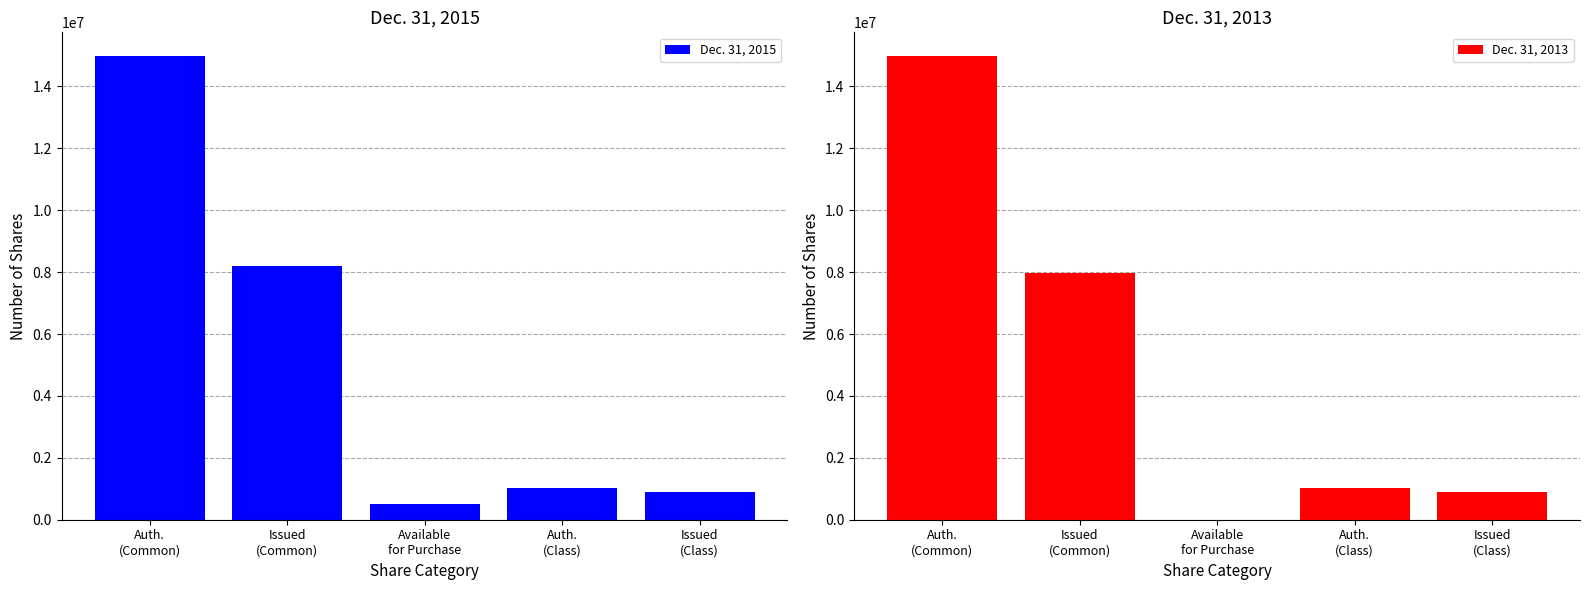

How many bars are there in total?

10